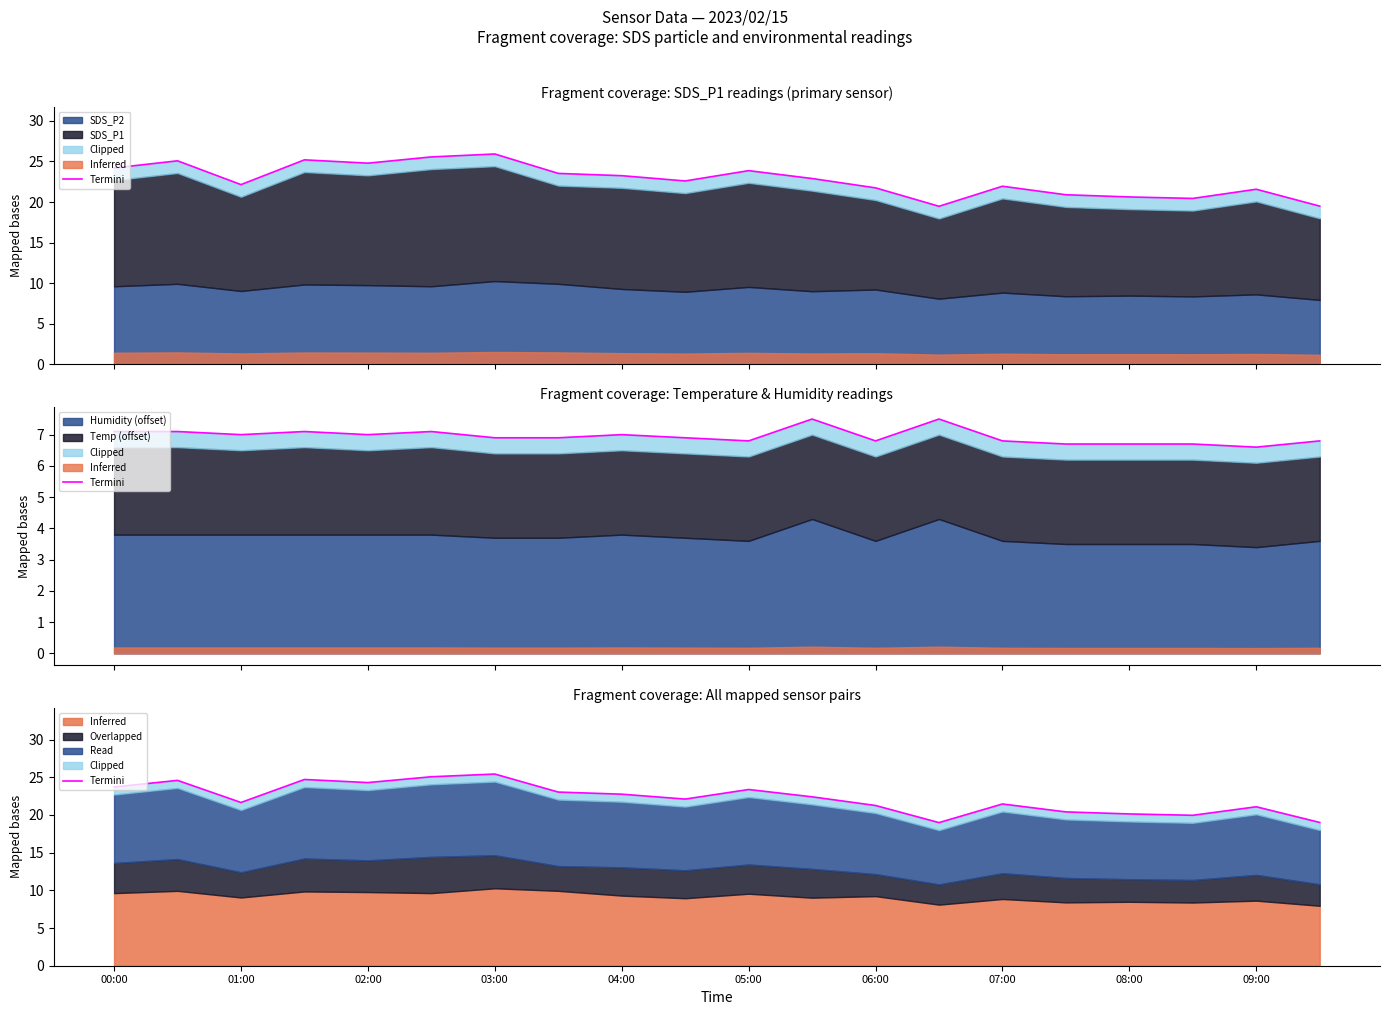

What is the minimum value shown in the chart?

19.0